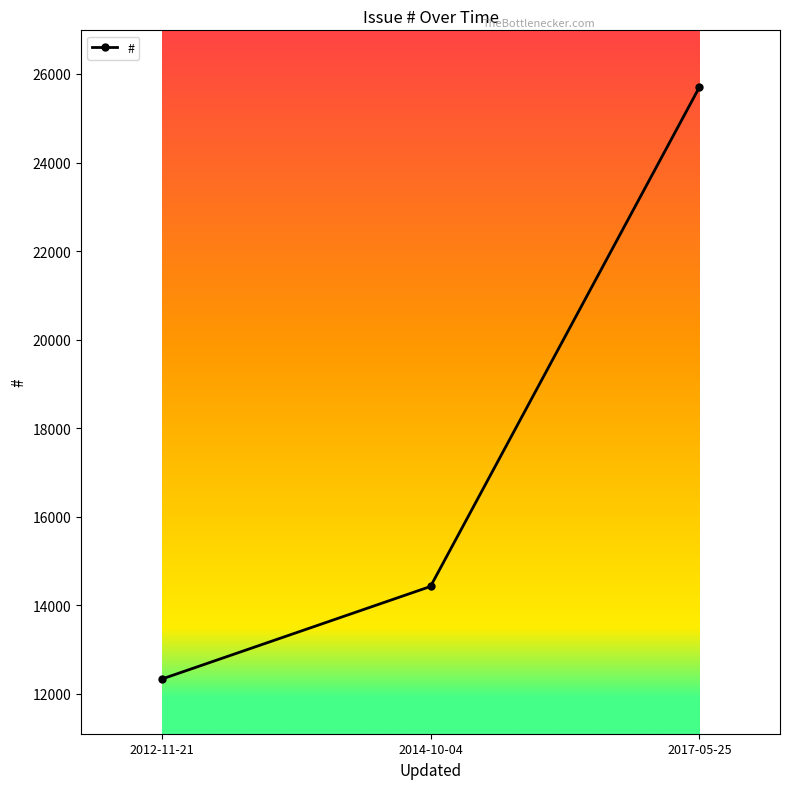

Does the chart display data point markers on the line(s)?

Yes